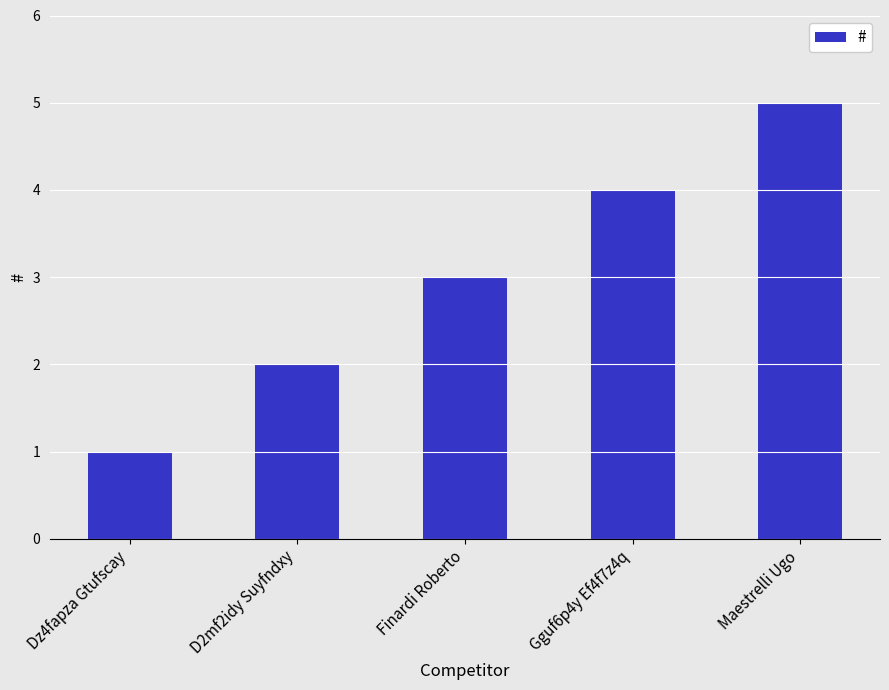

Does the chart contain any negative values?

No